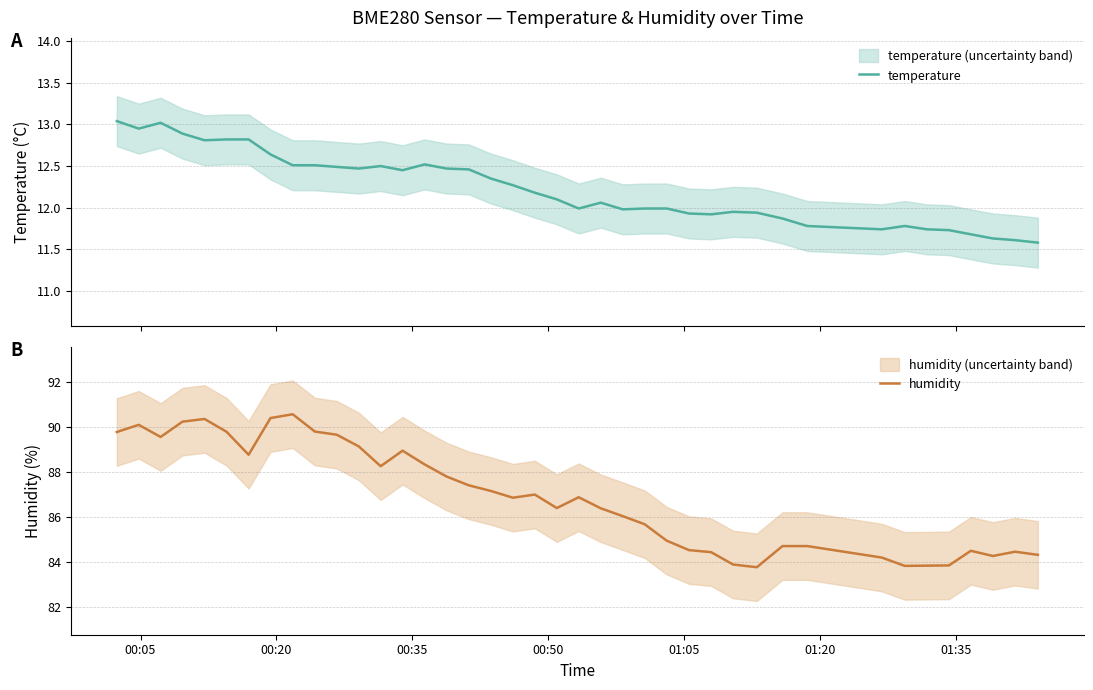

How many values in the humidity series are below 86?

16